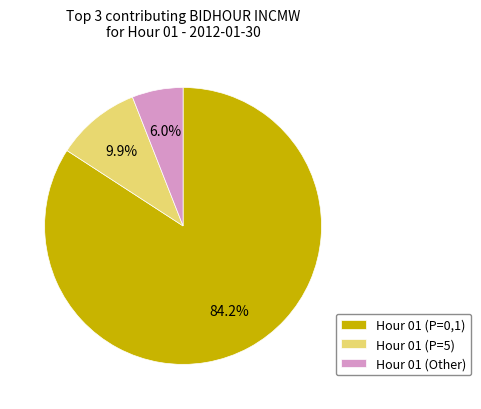

Combined, do Hour 01 (P=5) and Hour 01 (Other) account for over 50%?

No